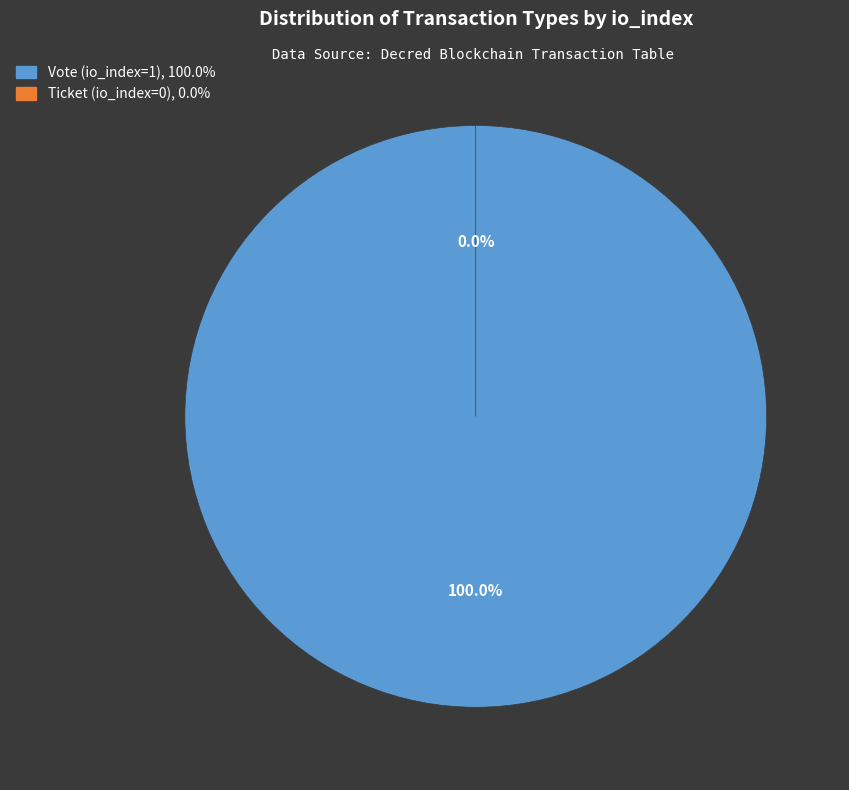

What is the total percentage of Ticket (io_index=0) and Vote (io_index=1)?

100.0%